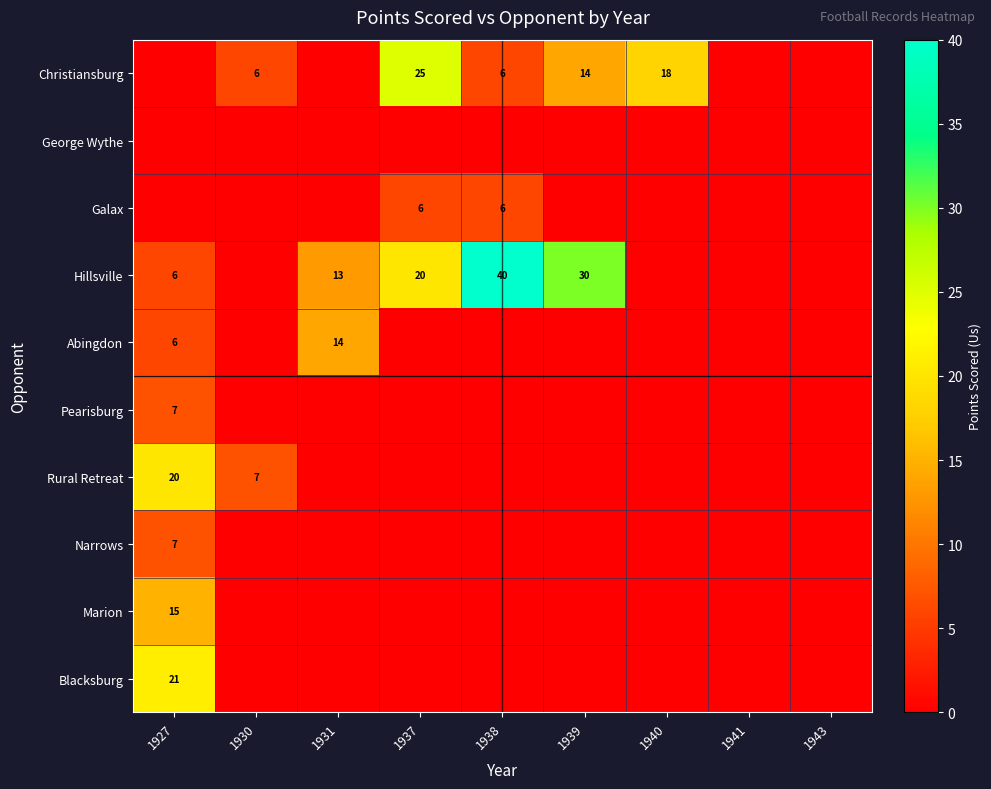

Is it true that Hillsville equals 43 at 1939?

False